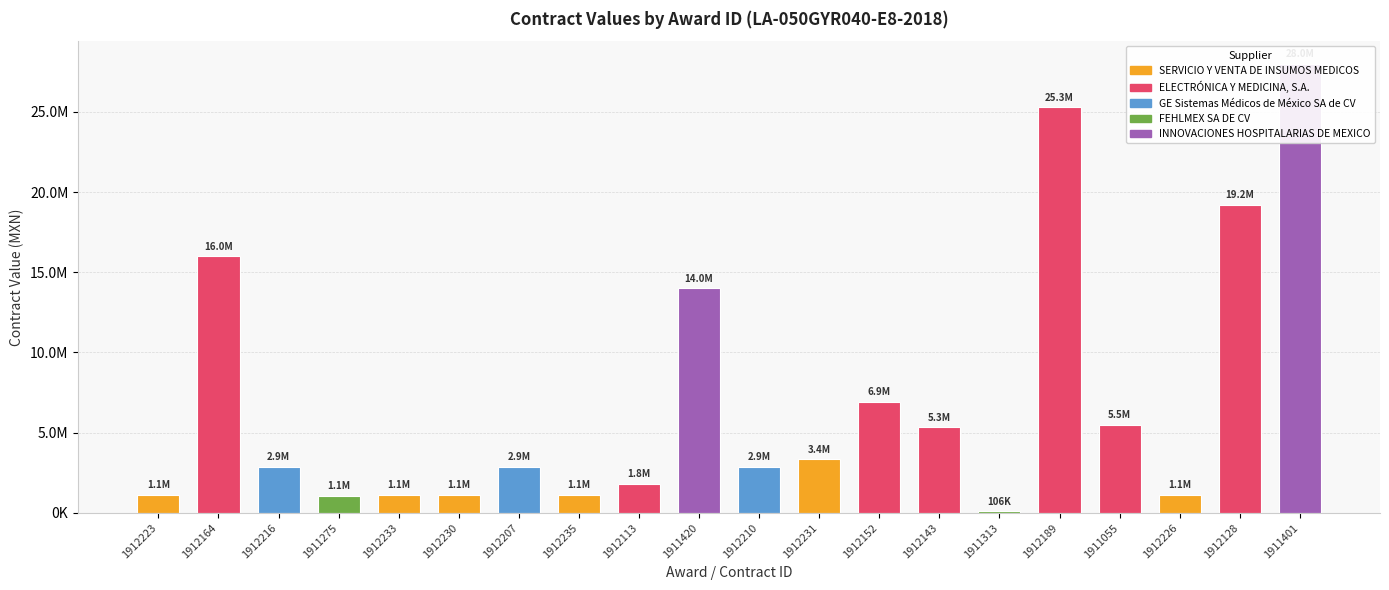

True or false: the data shows 1117956.2 at 1912230.

True